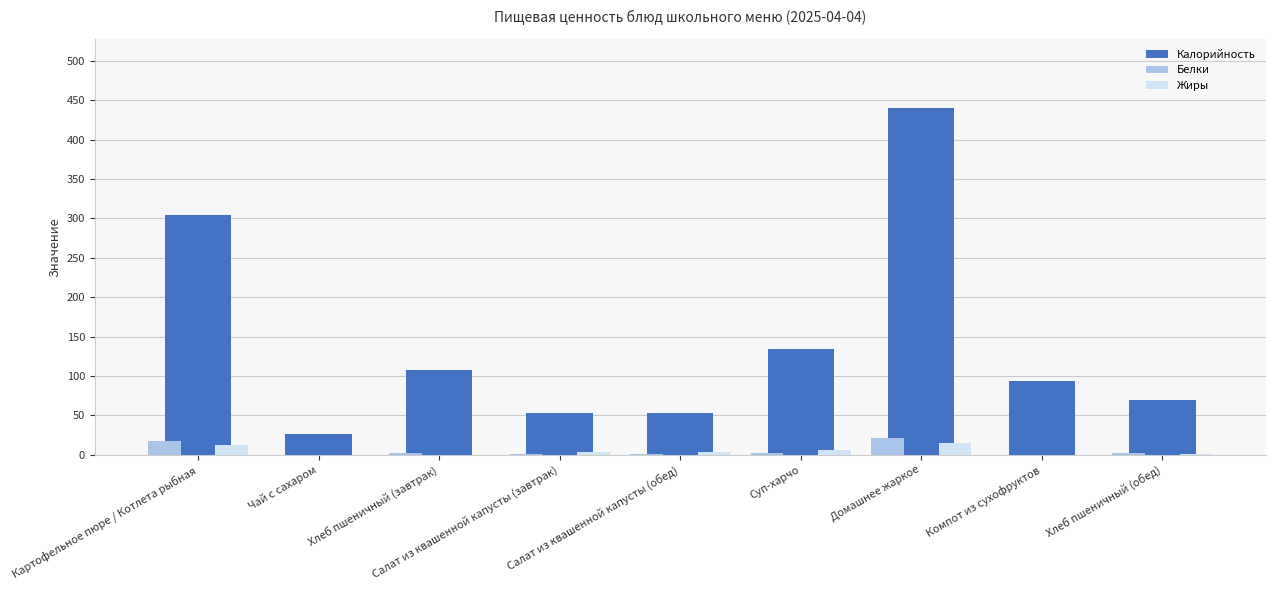

What is the sum of all Белки values?

47.2